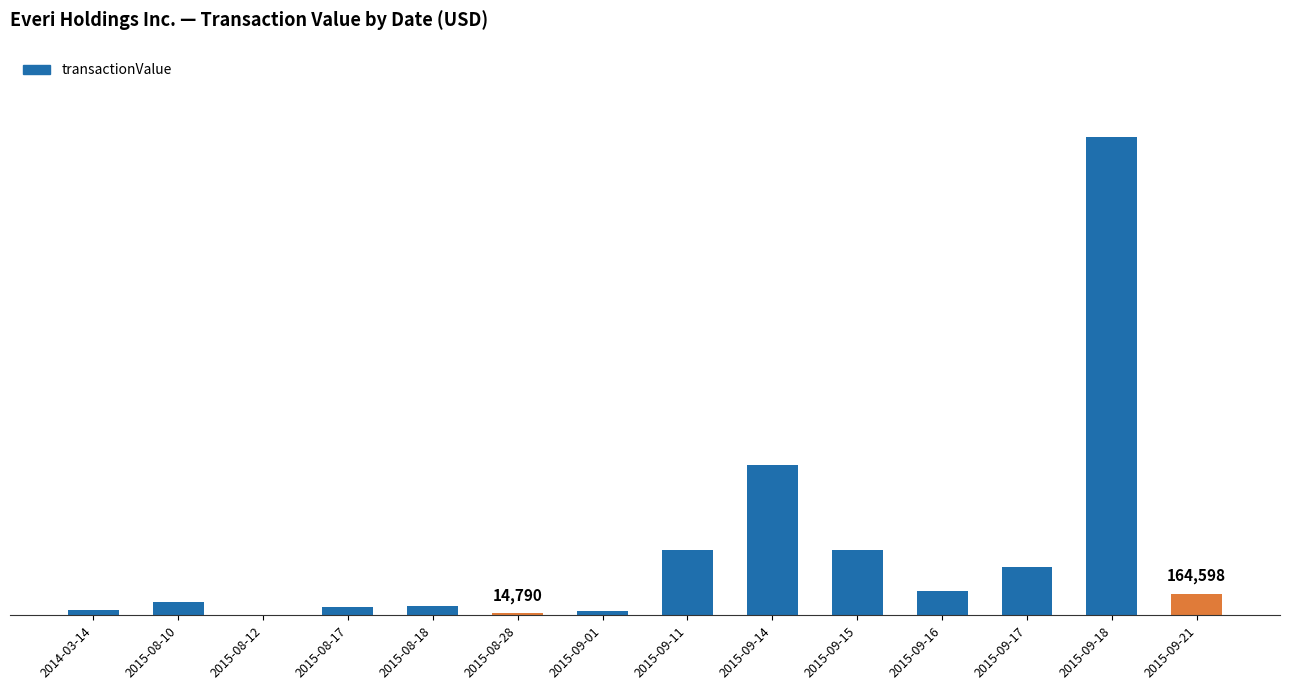

The chart shows a value of 533373 at 2015-09-17. True or false?

False